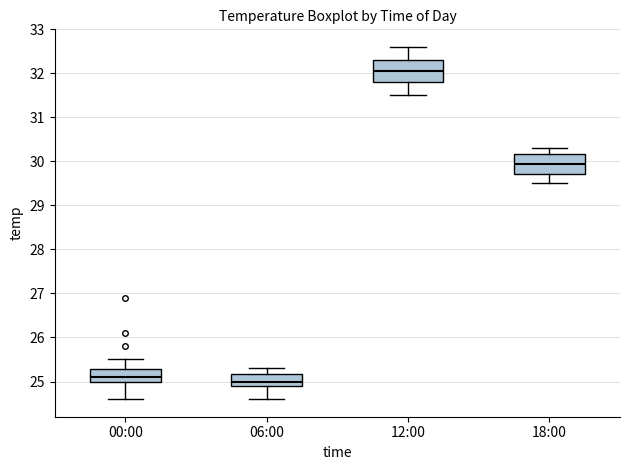

Reading left to right, transcribe this box plot: for each box, give where its median line is, the range the box spans, and where its two whiskers end, as read against the y-axis. The values are not printed on the chart, so give them approximately, as read against the axis.

00:00: median 25.1, box 25.0 to 25.3, whiskers 24.6 to 25.5
06:00: median 25.0, box 24.9 to 25.2, whiskers 24.6 to 25.3
12:00: median 32.1, box 31.8 to 32.3, whiskers 31.5 to 32.6
18:00: median 30.0, box 29.7 to 30.2, whiskers 29.5 to 30.3